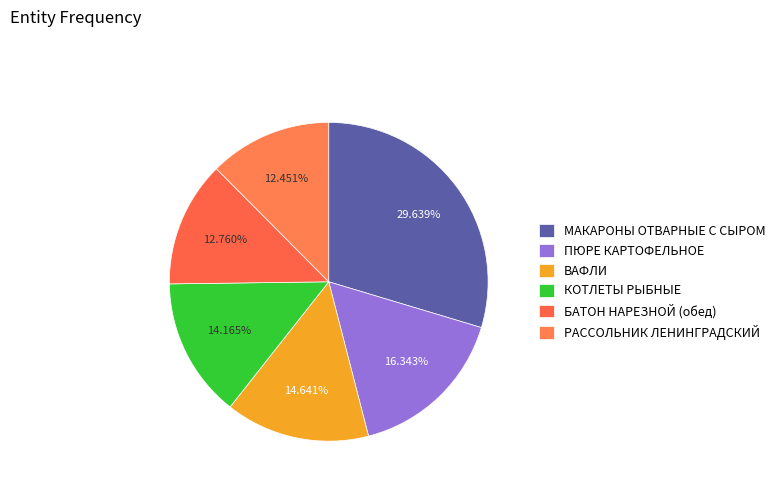

How many slices are in this pie chart?

6